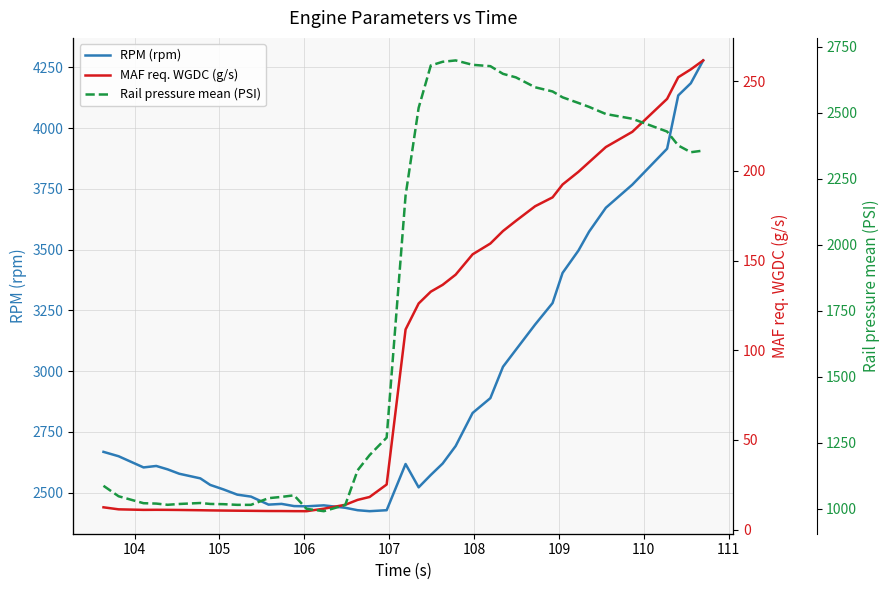

What is the maximum value for RPM (rpm)?

4278